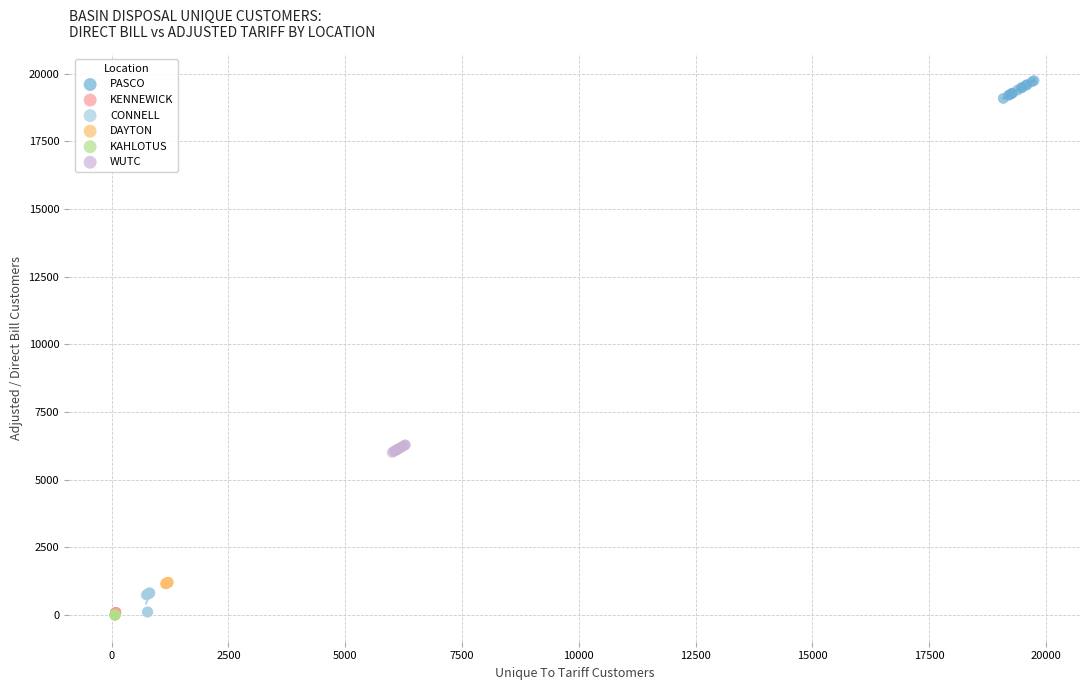

What are all the series names shown in the legend?

PASCO, KENNEWICK, CONNELL, DAYTON, KAHLOTUS, WUTC